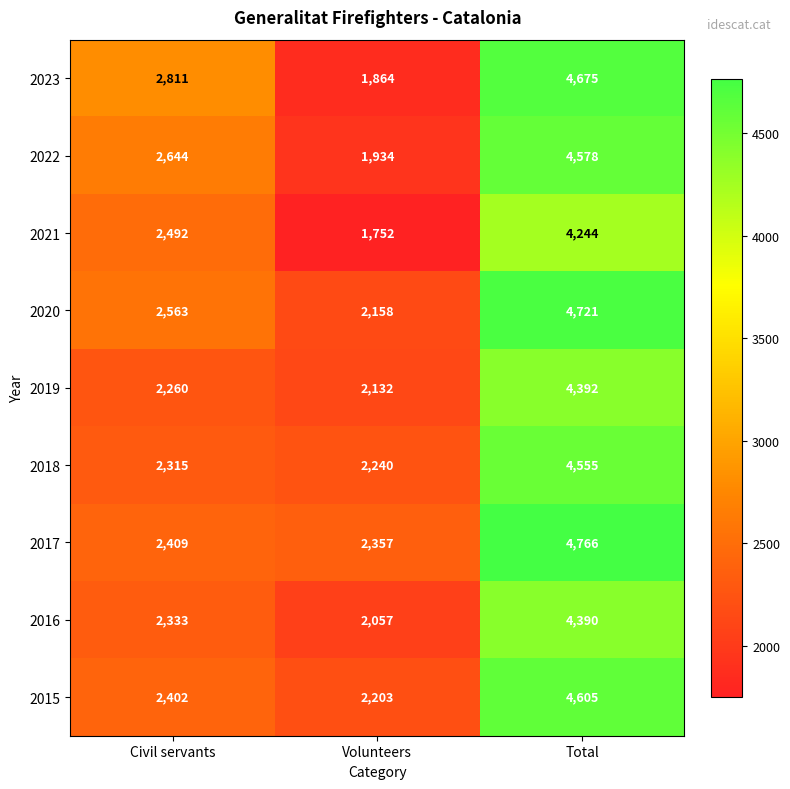

Which category has the highest value in the 2021 series?

Total